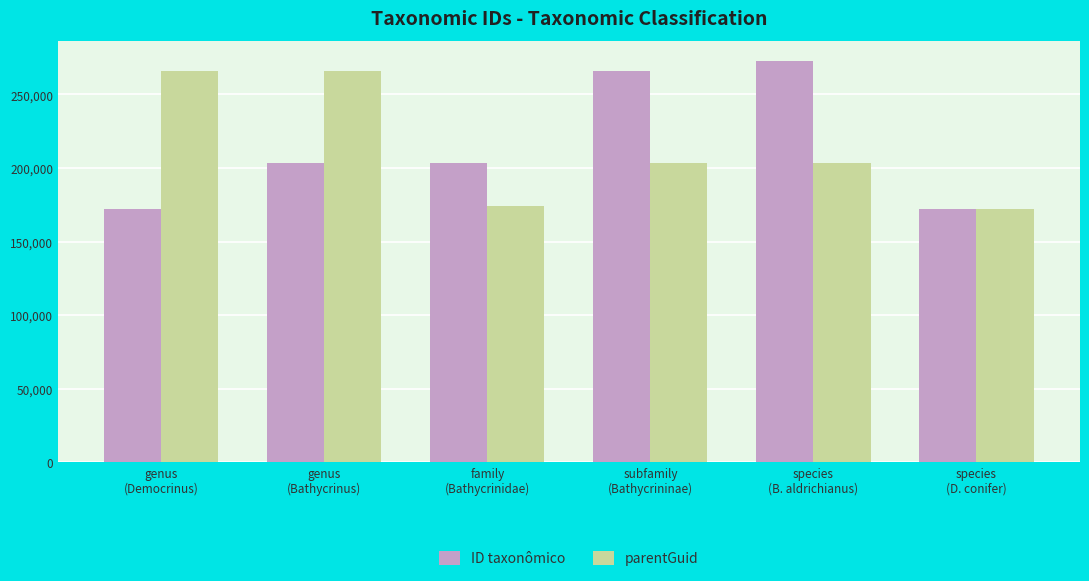

The value of ID taxonômico at species
(D. conifer) is 282234. True or false?

False